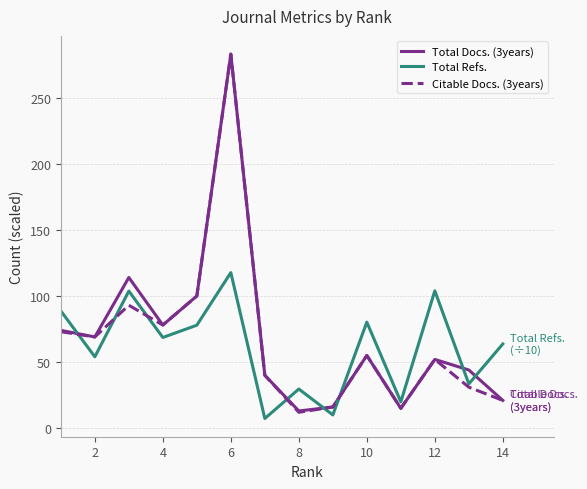

What is the sum of all Citable Docs. (3years) values?

938.0